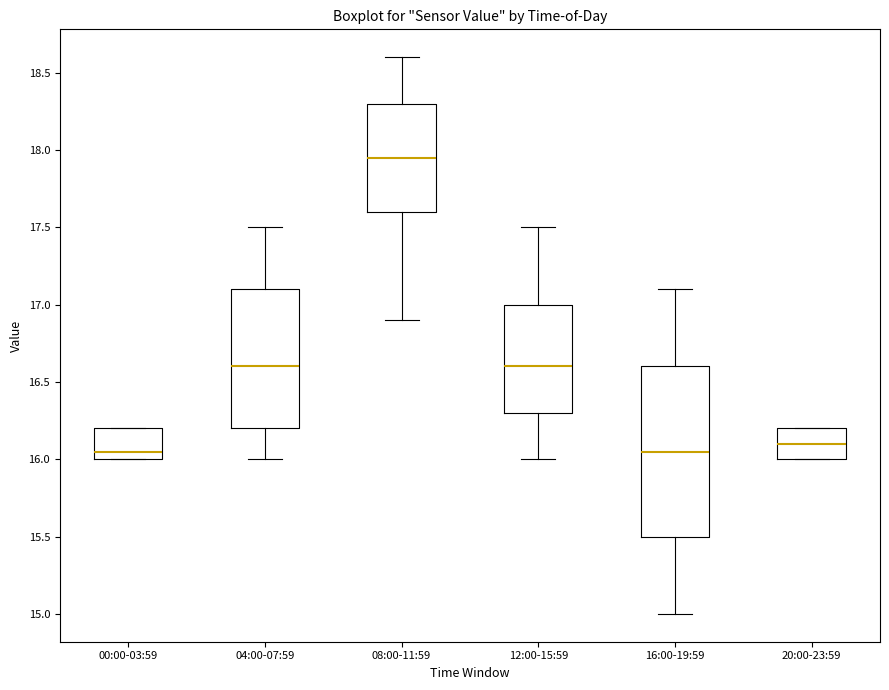

Which box is the tallest, from its lower edge to its upper edge?

16:00-19:59